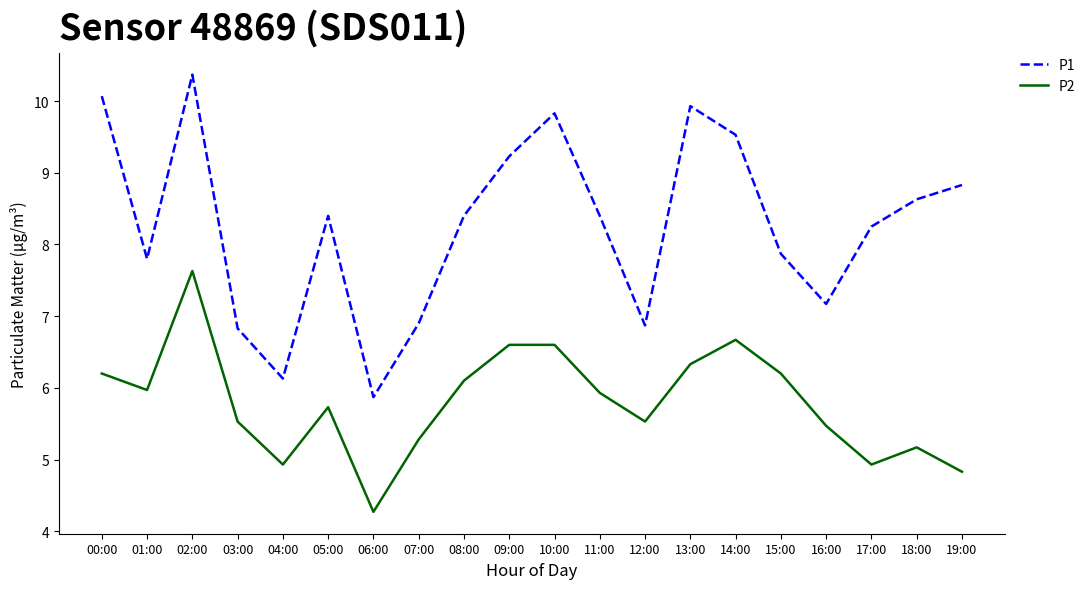

Is this an area chart (filled region under the line)?

No